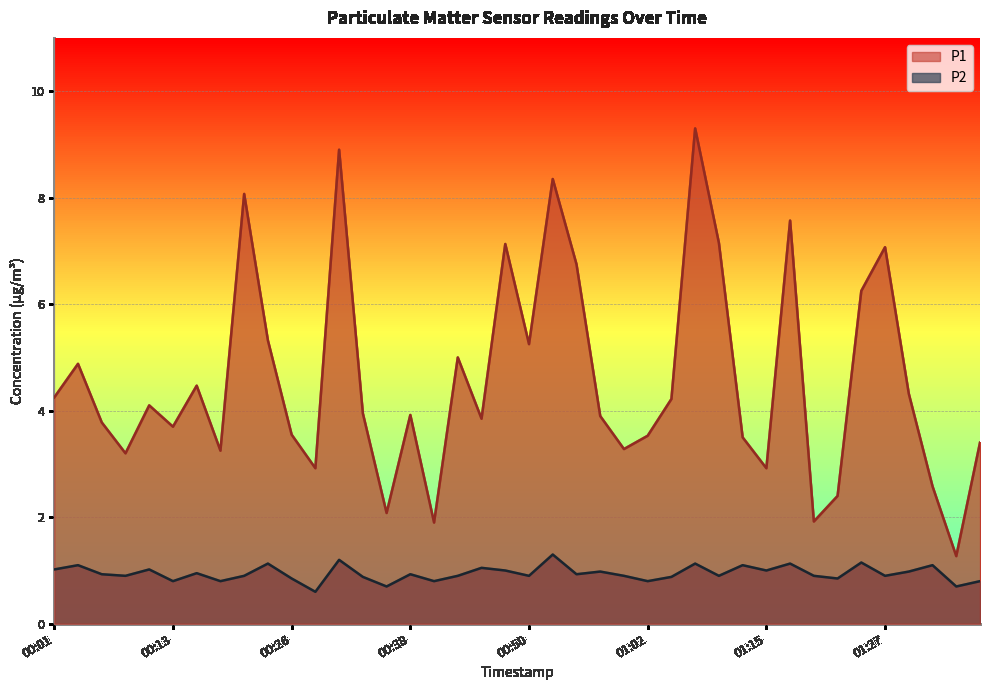

True or false: P2 has a value of 1.5 at 00:04.

False